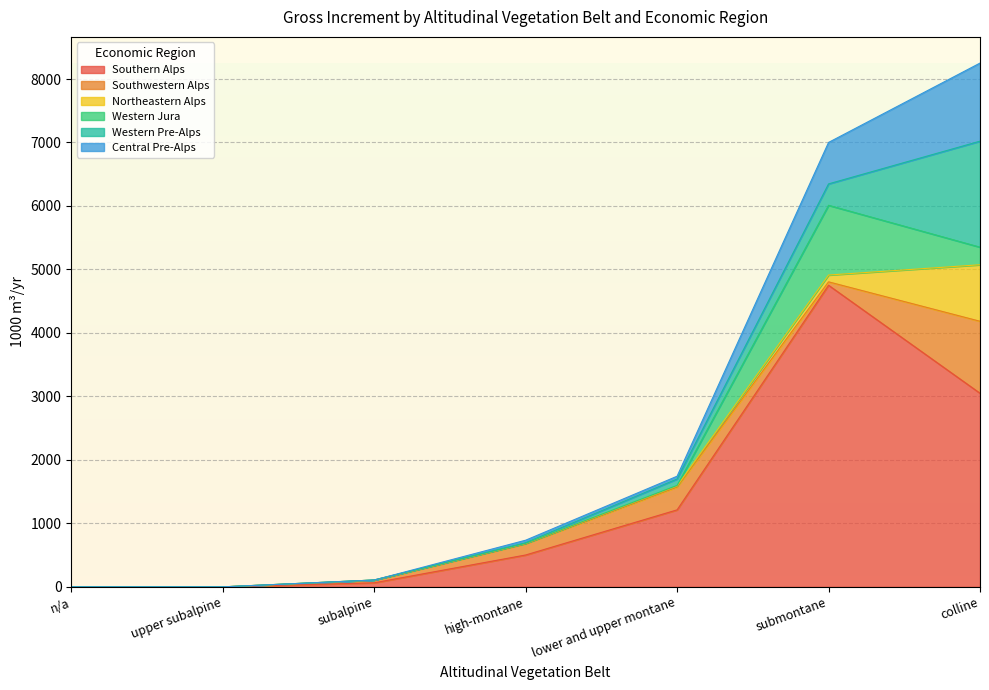

Reading left to right, list all the values displayed in this chart.

Southern Alps: n/a=0	upper subalpine=0	subalpine=64	high-montane=502	lower and upper montane=1213	submontane=4751	colline=3050
Southwestern Alps: n/a=0	upper subalpine=0	subalpine=38	high-montane=177	lower and upper montane=360	submontane=54	colline=1134
Northeastern Alps: n/a=0	upper subalpine=0	subalpine=6	high-montane=7	lower and upper montane=17	submontane=107	colline=890
Western Jura: n/a=0	upper subalpine=0	subalpine=0	high-montane=0	lower and upper montane=8	submontane=1099	colline=277
Western Pre-Alps: n/a=0	upper subalpine=0	subalpine=0	high-montane=10	lower and upper montane=102	submontane=337	colline=1670
Central Pre-Alps: n/a=0	upper subalpine=0	subalpine=0	high-montane=39	lower and upper montane=43	submontane=653	colline=1230